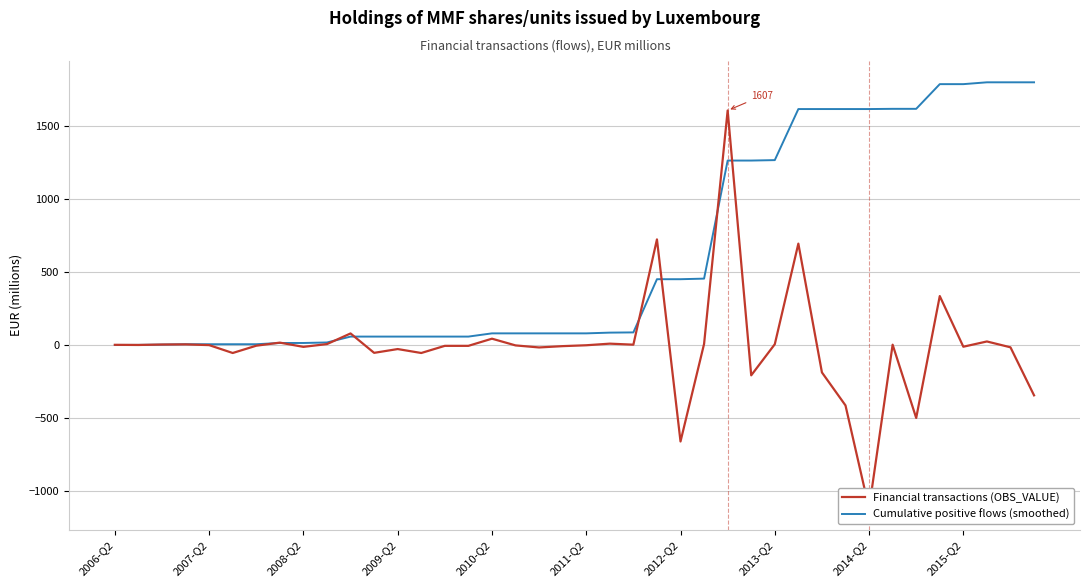

What is the highest value of the Cumulative positive flows (smoothed) series?

1800.0